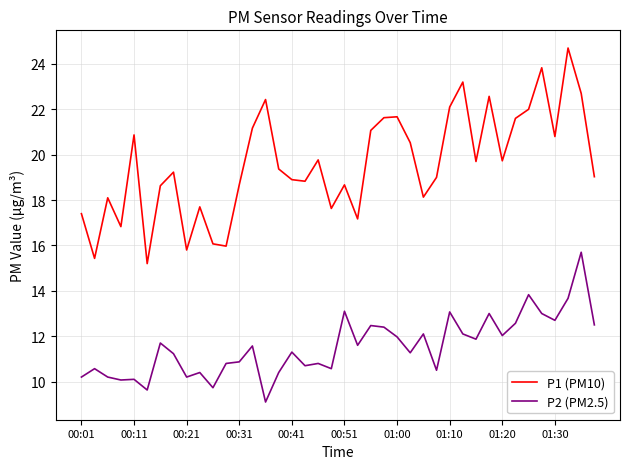

List the series in order of their overall mean, highest first.

P1 (PM10), P2 (PM2.5)